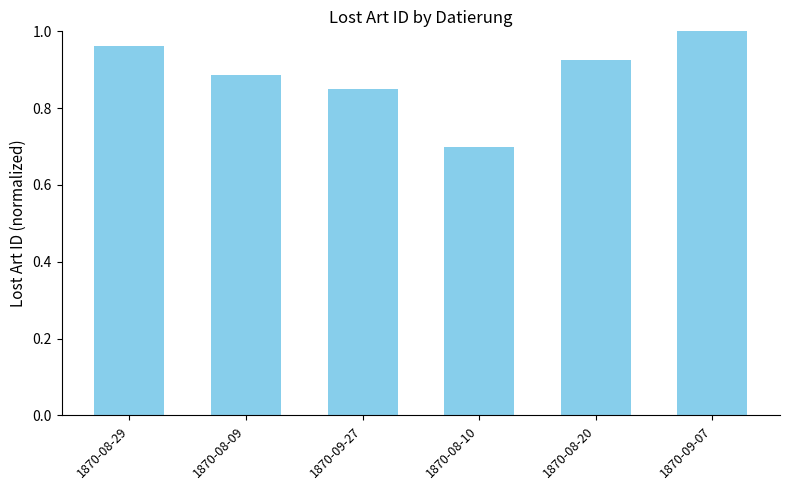

What is the sum of the values at 1870-09-27 and 1870-08-09?

1.7